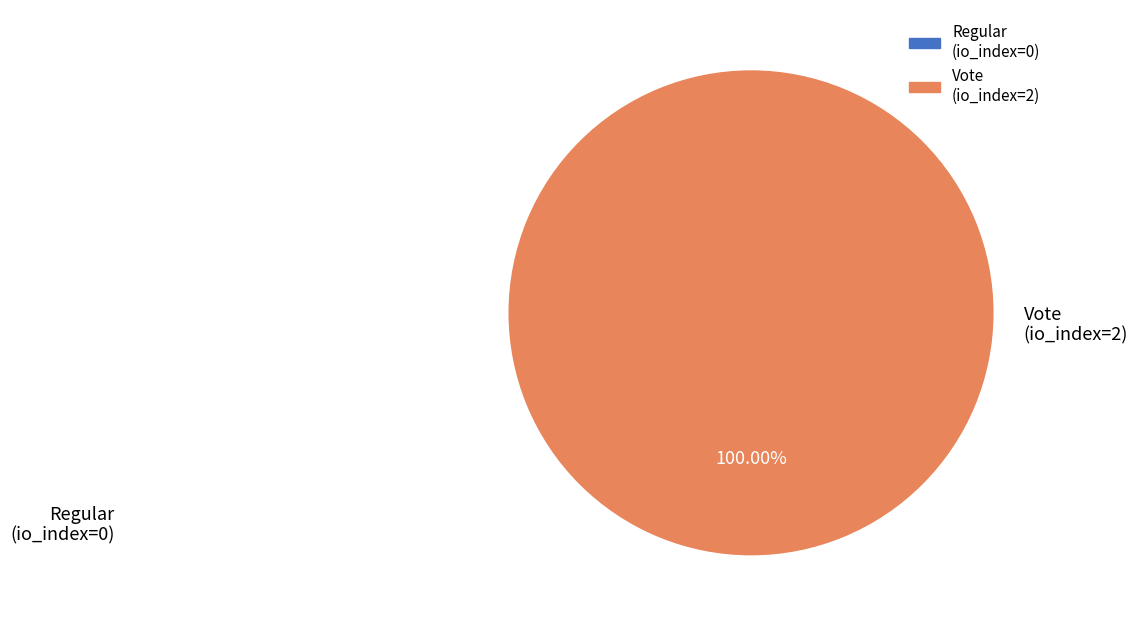

To the nearest percent, what is the difference between the largest and smallest slice percentages?

100%